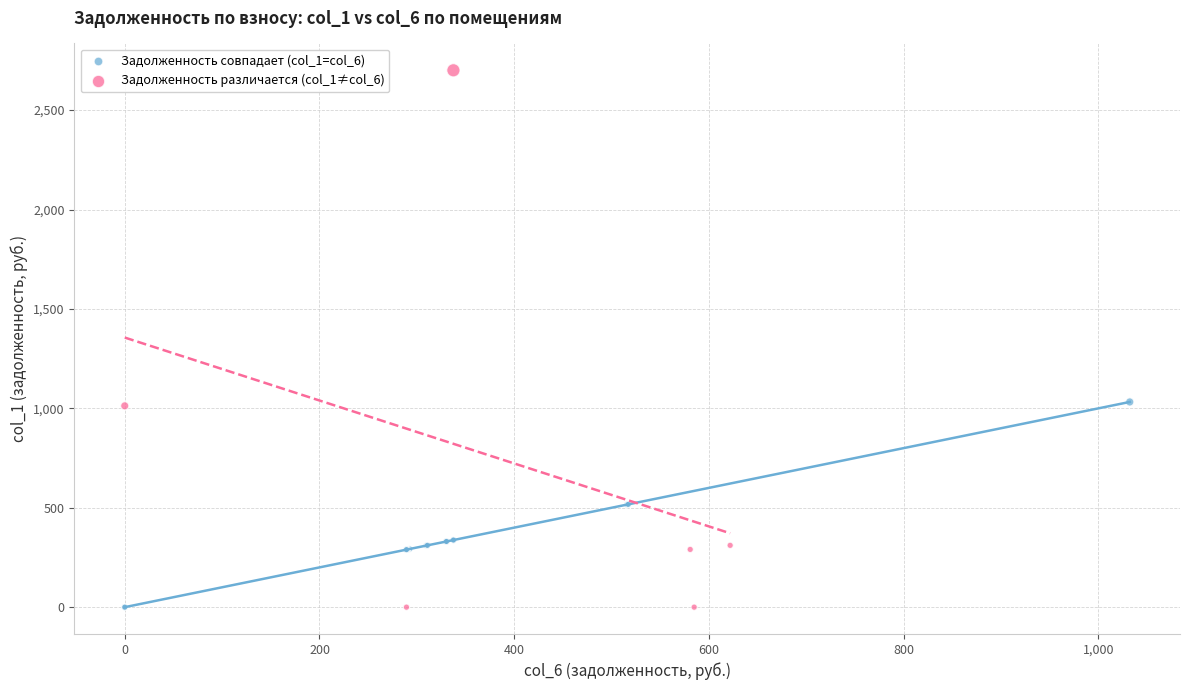

Which series has the widest spread of Y values?

Задолженность различается (col_1≠col_6)